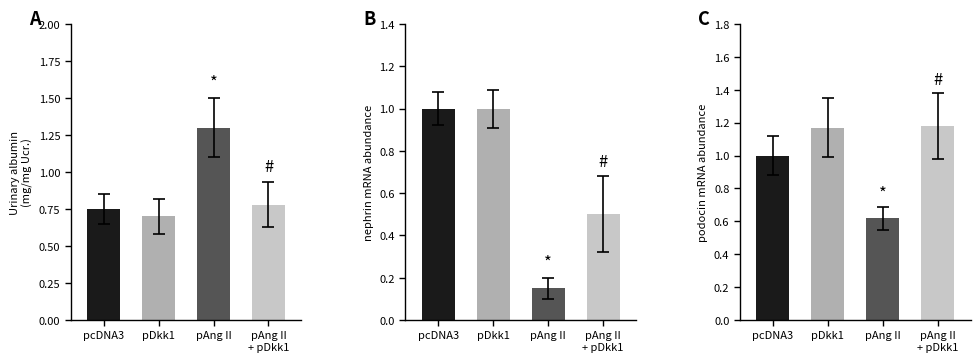

Does the chart contain stacked bars?

No